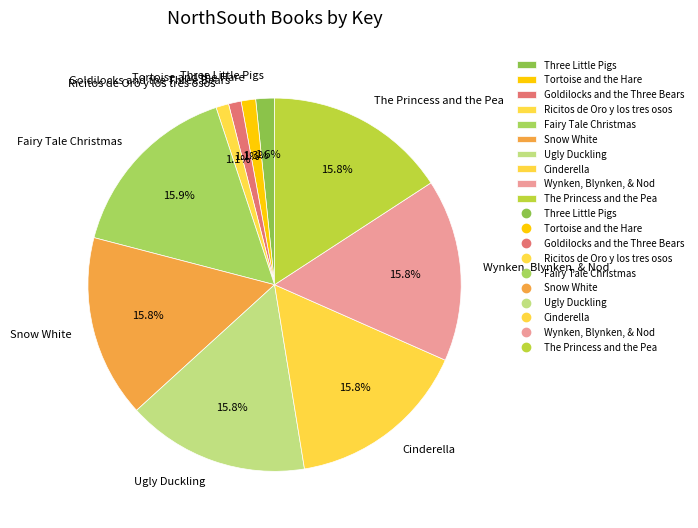

Which has a higher value, Ugly Duckling or Tortoise and the Hare?

Ugly Duckling